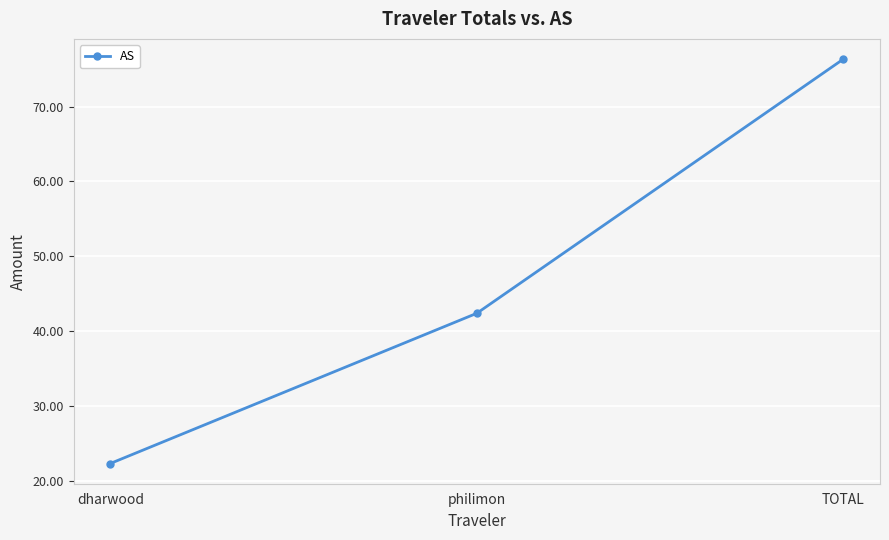

What is the greatest value displayed?

76.3